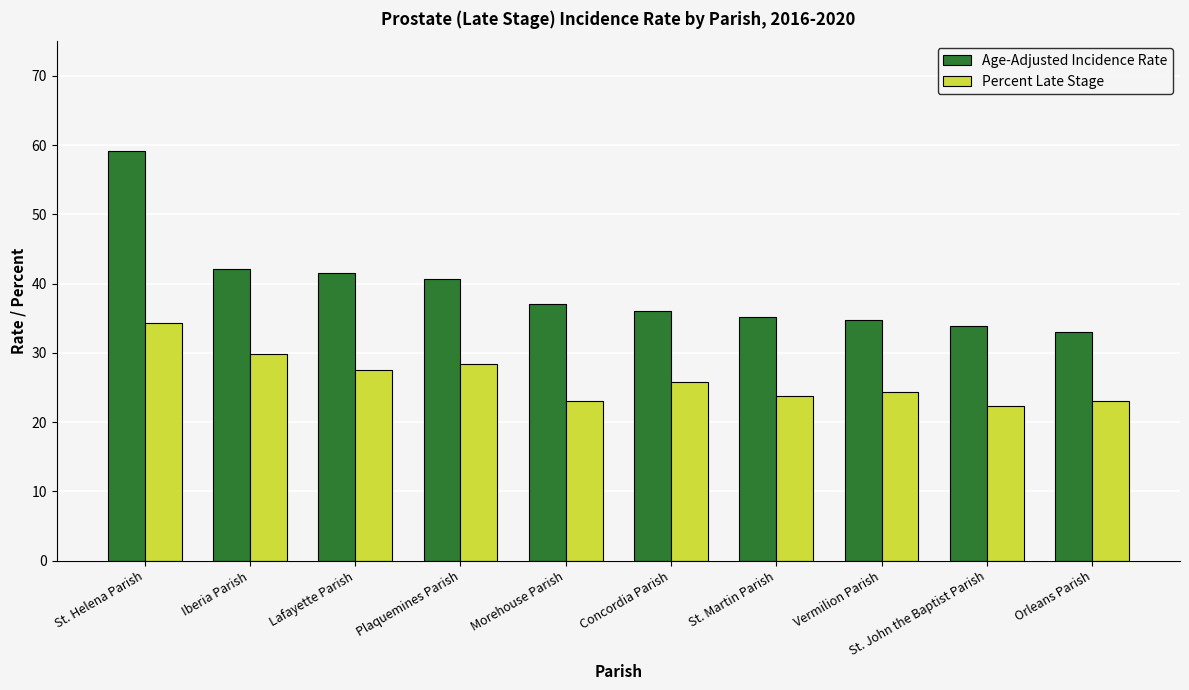

What is the approximate value of Percent Late Stage at Lafayette Parish?

27.5